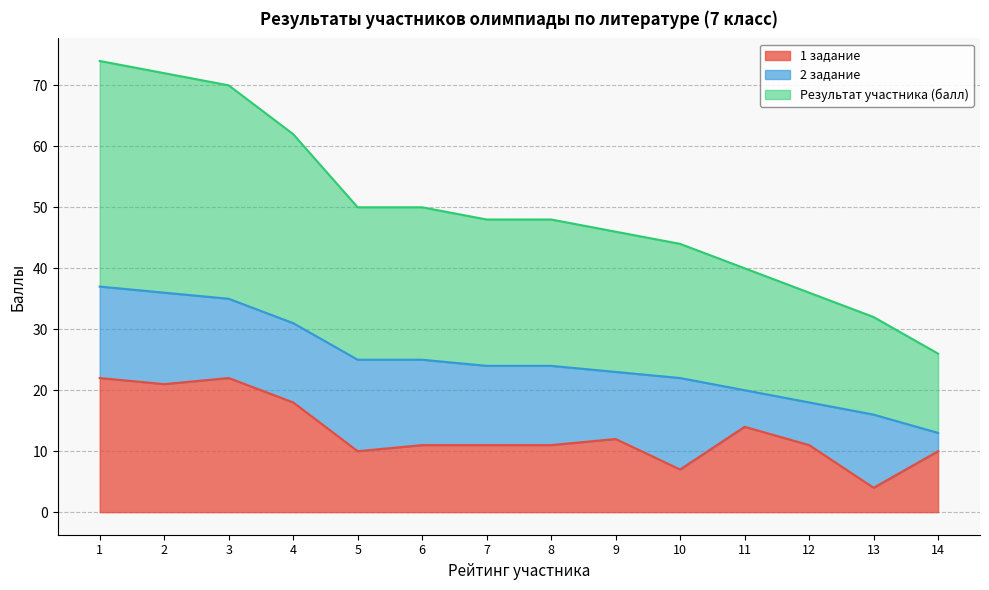

What is the difference between the maximum and minimum values in the 1 задание series?

18